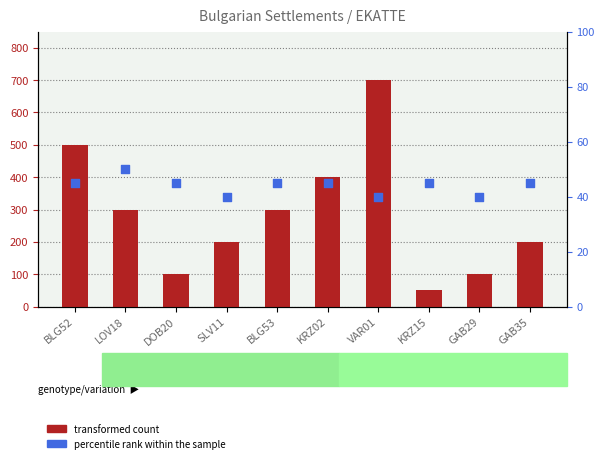

What is the total value across all series at DOB20?

145